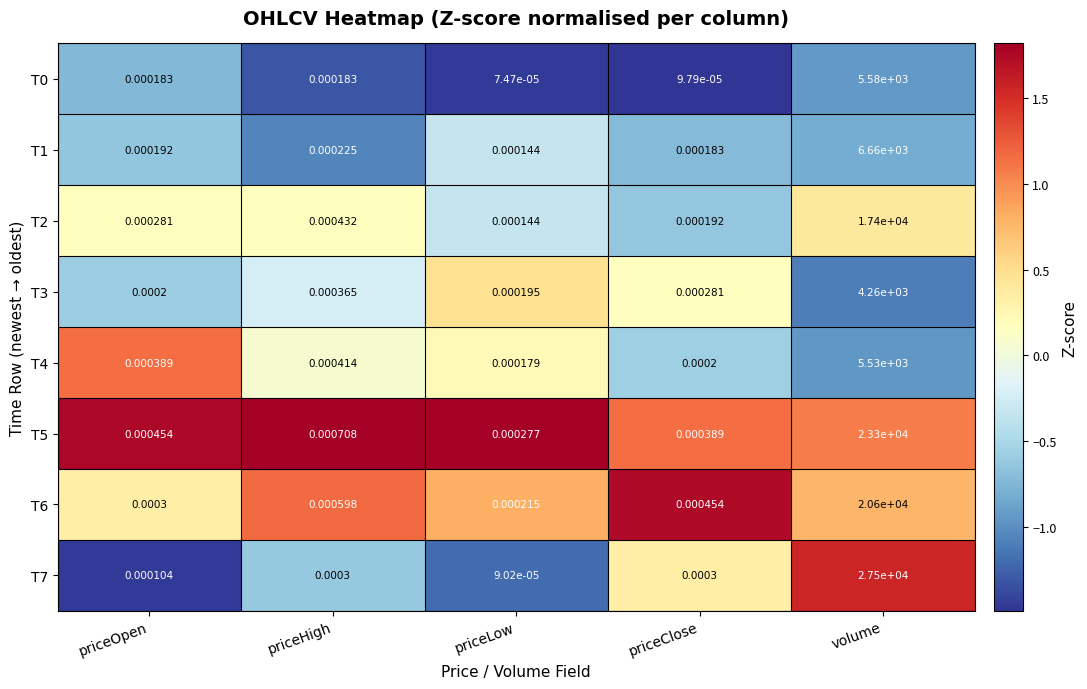

Which series has the largest total across all categories?

T7